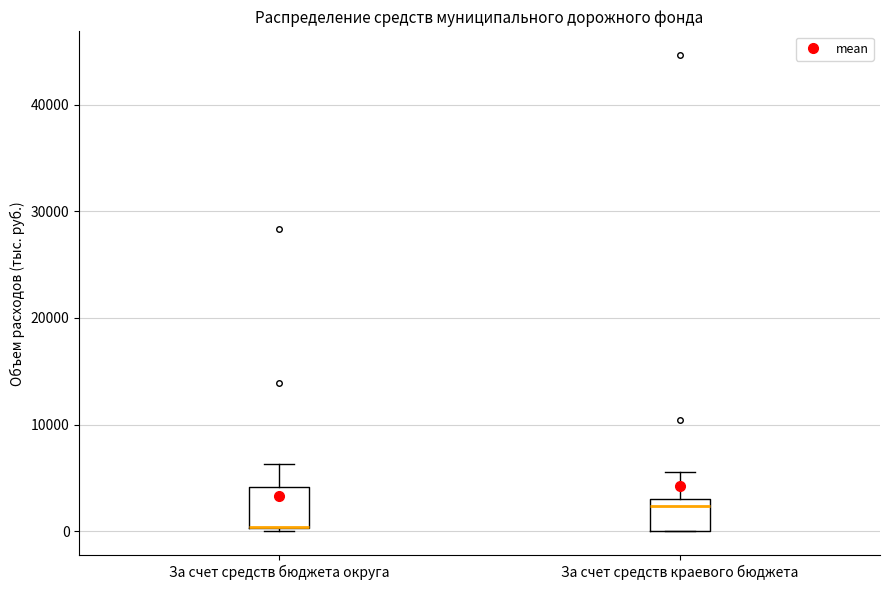

Reading left to right, transcribe this box plot: for each box, give where its median line is, the range the box spans, and where its two whiskers end, as read against the y-axis. The values are not printed on the chart, so give them approximately, as read against the axis.

За счет средств бюджета округа: median 0 (drawn on the box's lower edge), box 0 to 4000, whiskers 0 to 6000
За счет средств краевого бюджета: median 2000, box 0 to 3000, whiskers 0 to 6000